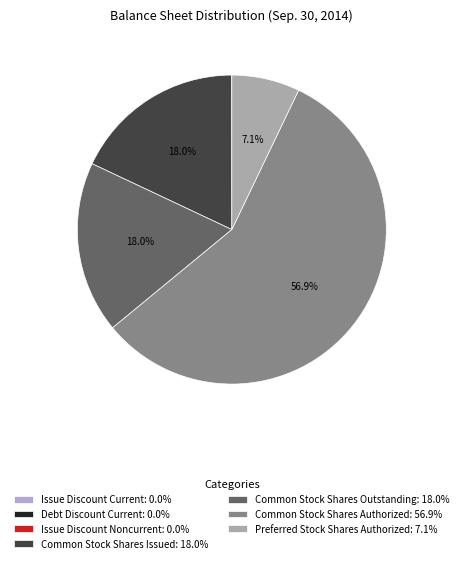

Which slice represents more than half of the pie?

Common Stock Shares Authorized